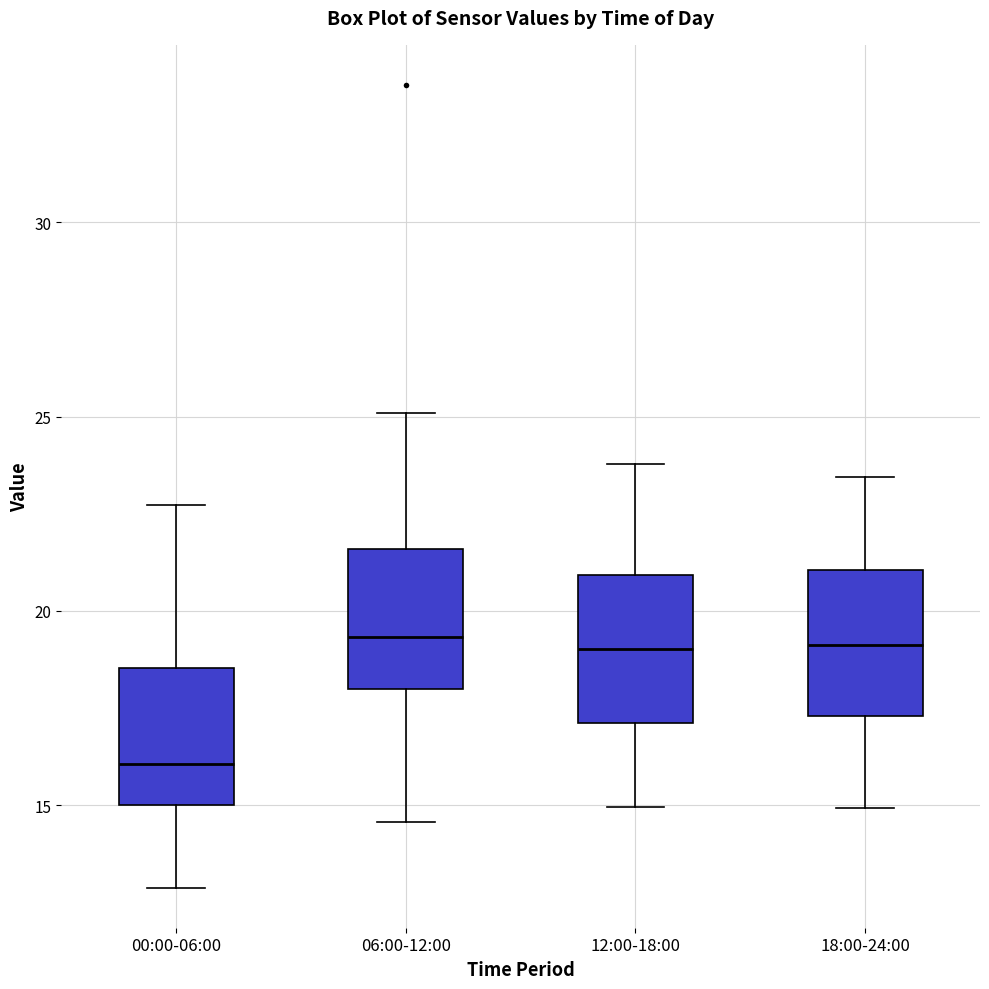

Where is the upper edge of the box for 12:00-18:00 on the y-axis? The values are not printed on the chart, so give them approximately, as read against the axis.

21.0